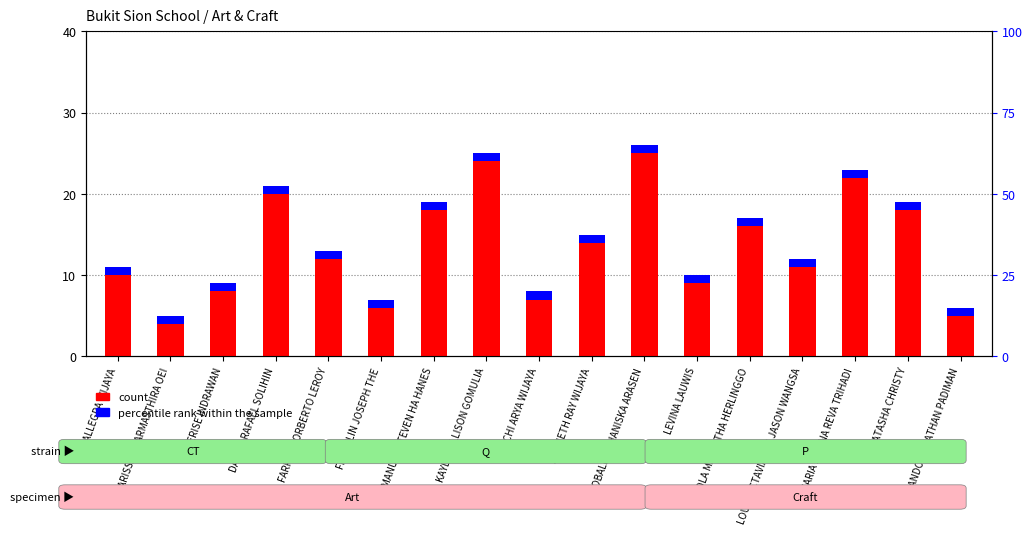

Which series has the largest total across all categories?

count